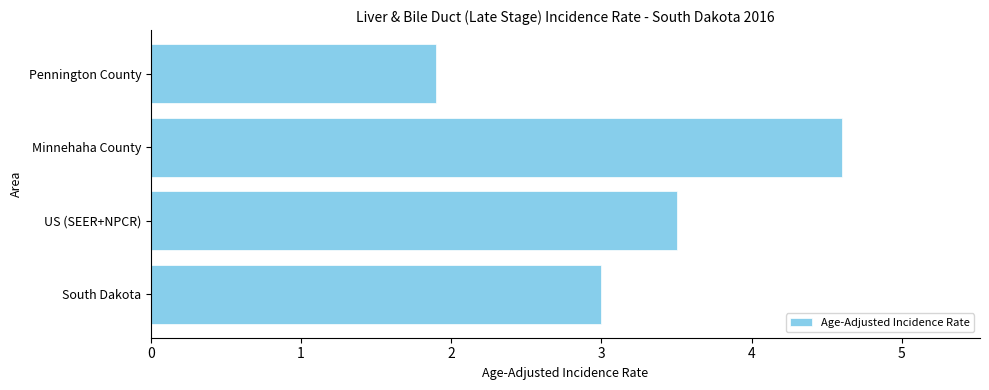

What is the maximum value shown in the chart?

4.6